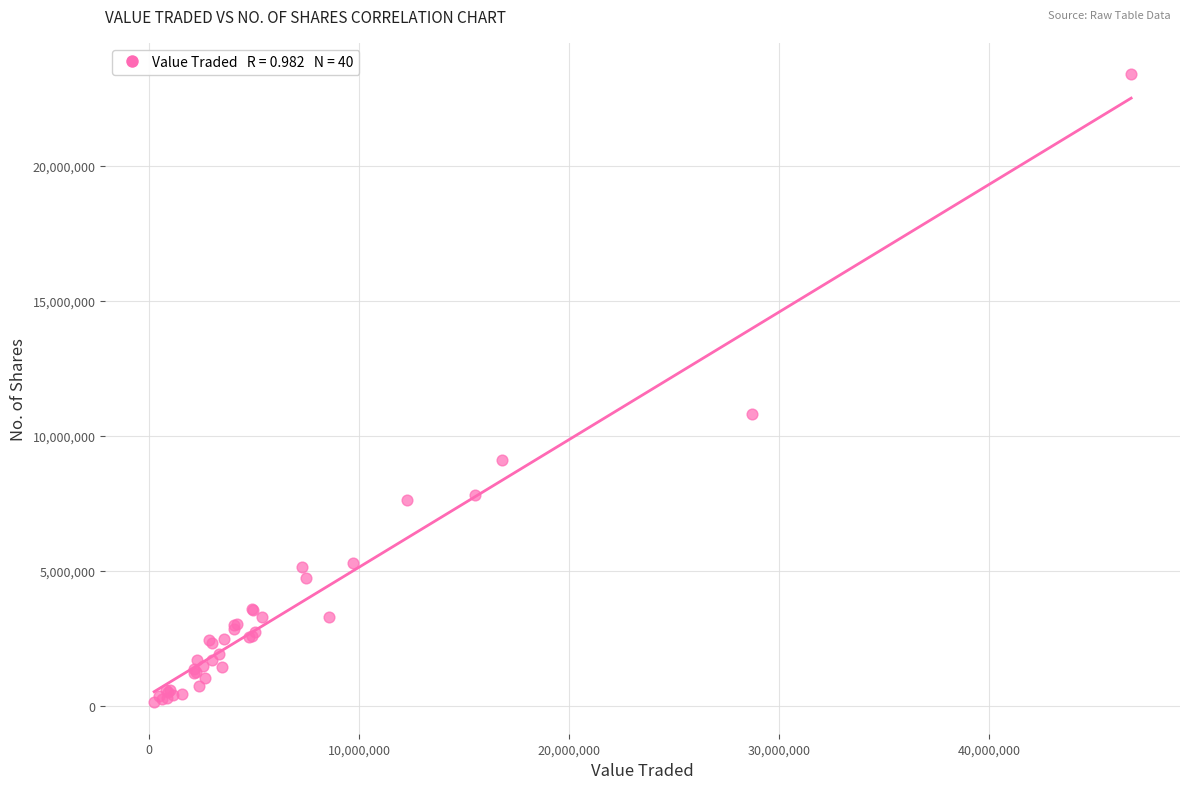

What Y value in the scatter plot is closest to 11764730?

10808449